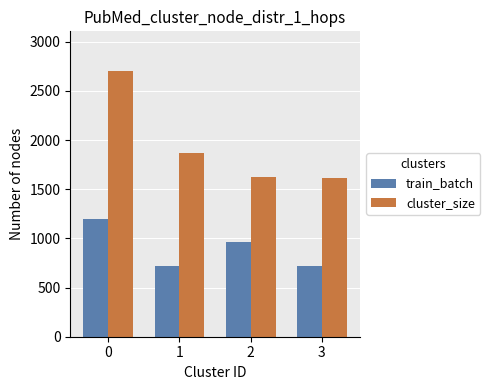

What is the value of the cluster_size bar at the 3rd from the left?

1628